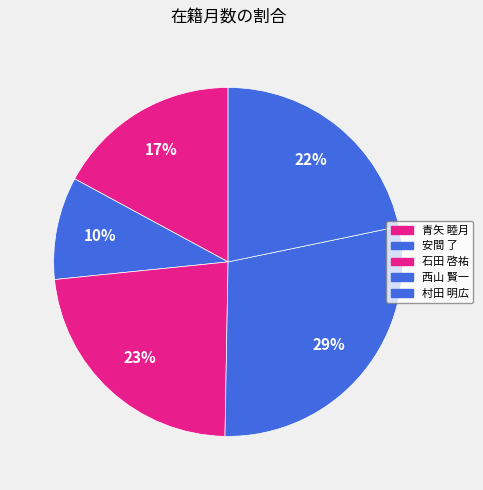

How many segments does this pie chart have?

5